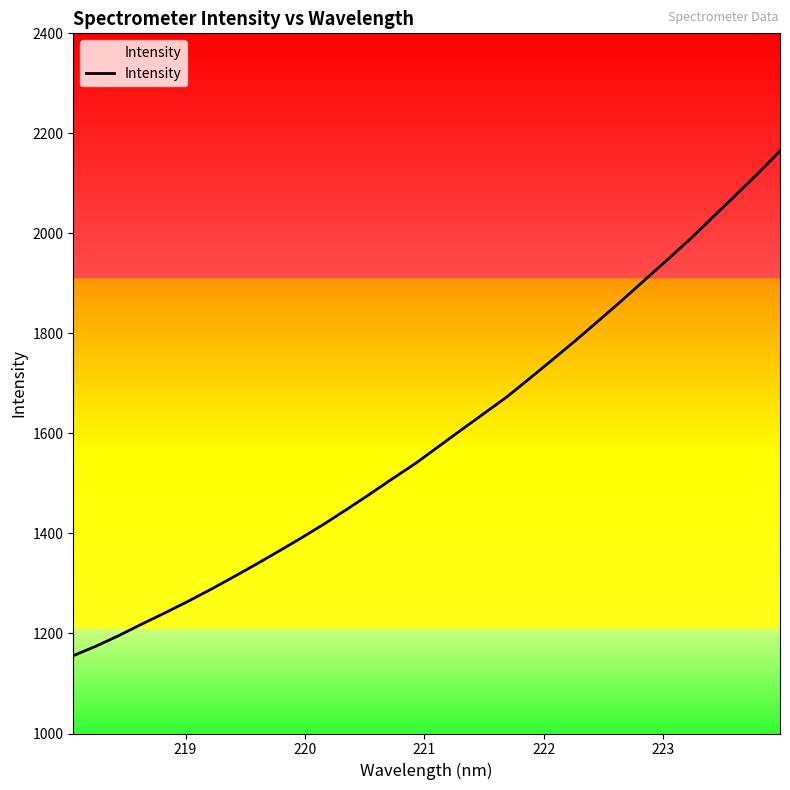

What is the greatest value displayed?

2164.7